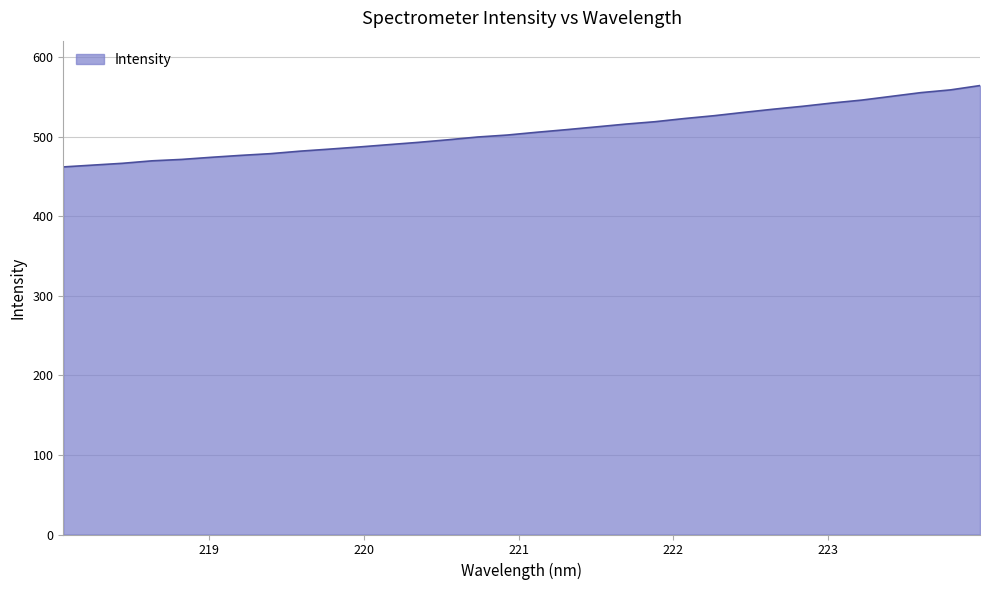

How many lines are shown in the chart?

1